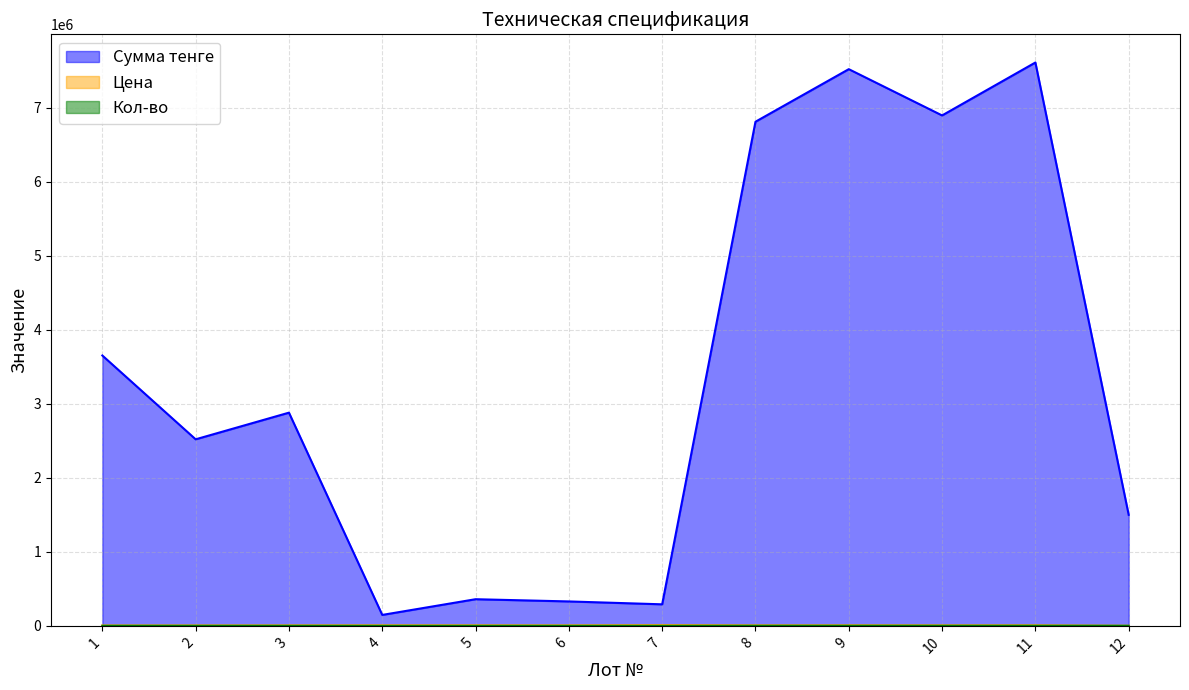

Where is the first local minimum for Цена?

6